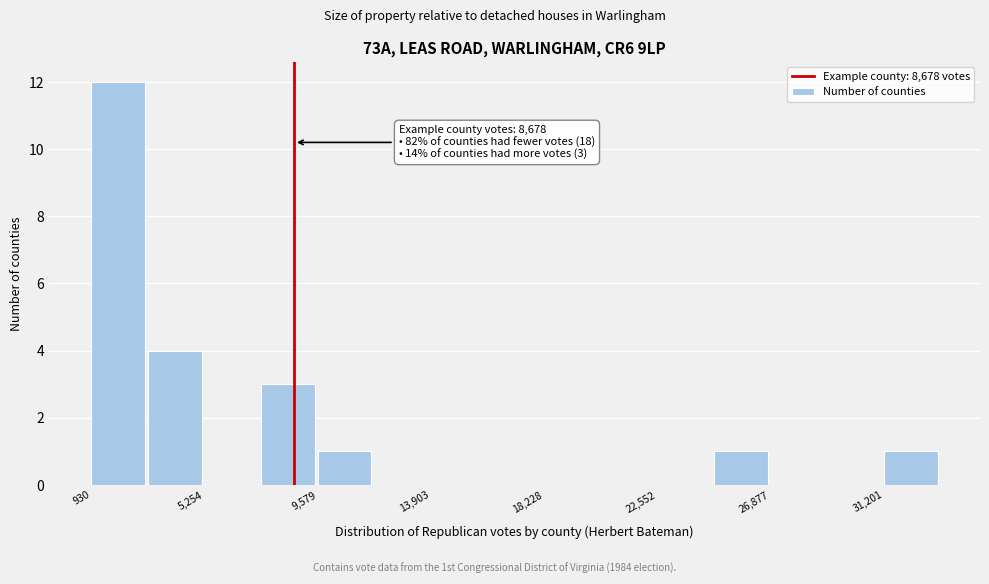

Over which range of the x-axis is the bar tallest?

1000 to 3000